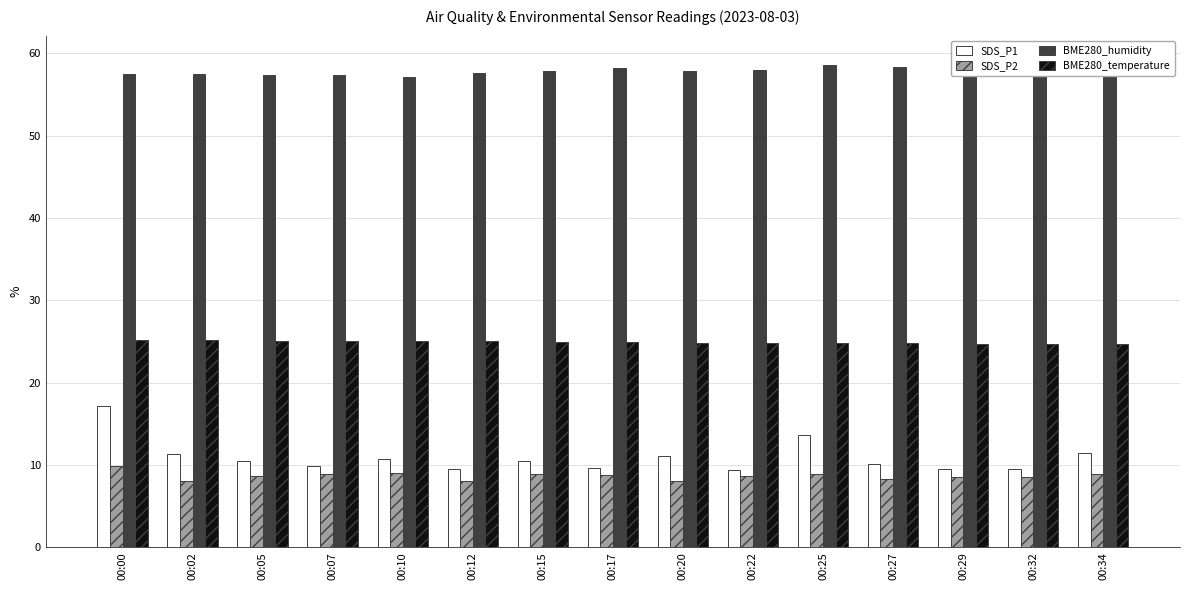

Reading left to right, transcribe all the data shown in this chart.

SDS_P1: 17.1	11.3	10.5	9.9	10.7	9.5	10.5	9.6	11.1	9.4	13.7	10.1	9.5	9.5	11.4
SDS_P2: 9.9	8.0	8.6	8.9	9.1	8.0	8.9	8.7	8.1	8.6	8.9	8.3	8.5	8.5	8.9
BME280_humidity: 57.5	57.5	57.3	57.4	57.1	57.6	57.9	58.3	57.9	57.9	58.6	58.3	58.5	59.2	59.2
BME280_temperature: 25.2	25.2	25.1	25.1	25.1	25.0	25.0	24.9	24.9	24.8	24.8	24.8	24.7	24.7	24.6